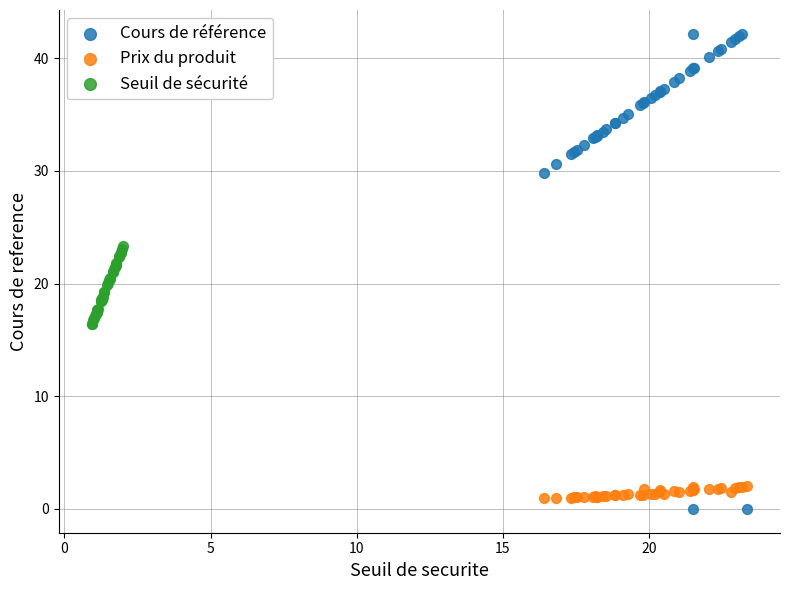

Which series has the largest Y range (max minus min)?

Cours de référence